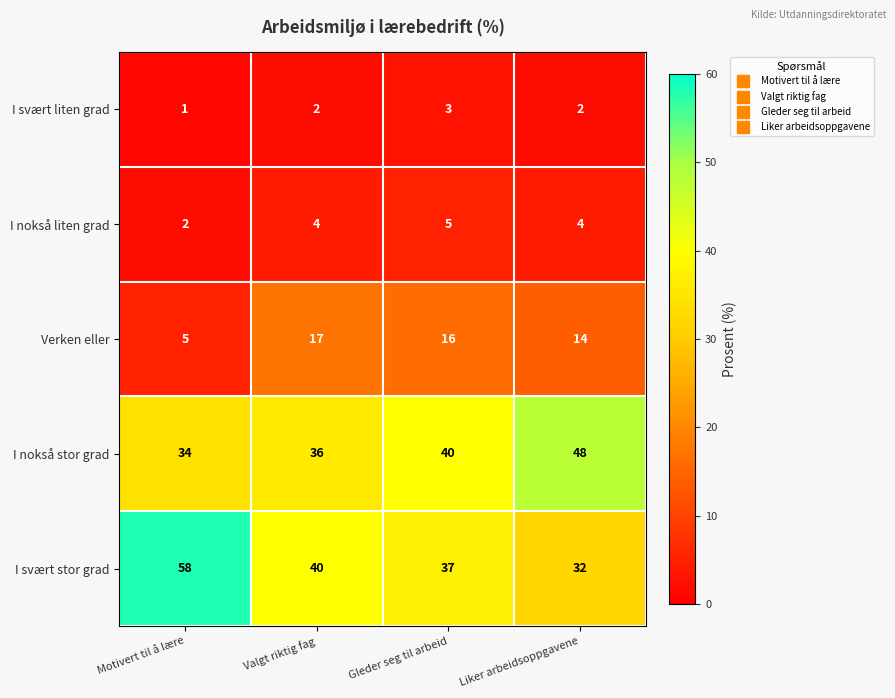

Reading right to left, what are all the values shown in this chart?

I svært liten grad: 2	3	2	1
I nokså liten grad: 4	5	4	2
Verken eller: 14	16	17	5
I nokså stor grad: 48	40	36	34
I svært stor grad: 32	37	40	58